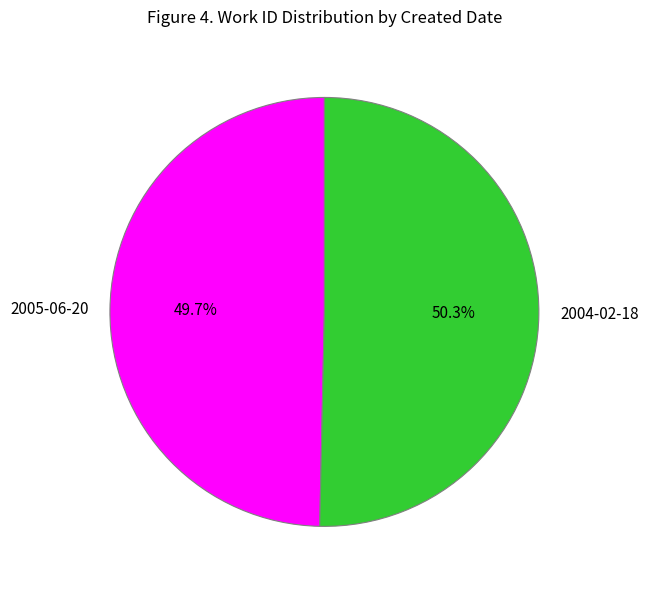

Which has a higher value, 2004-02-18 or 2005-06-20?

2004-02-18